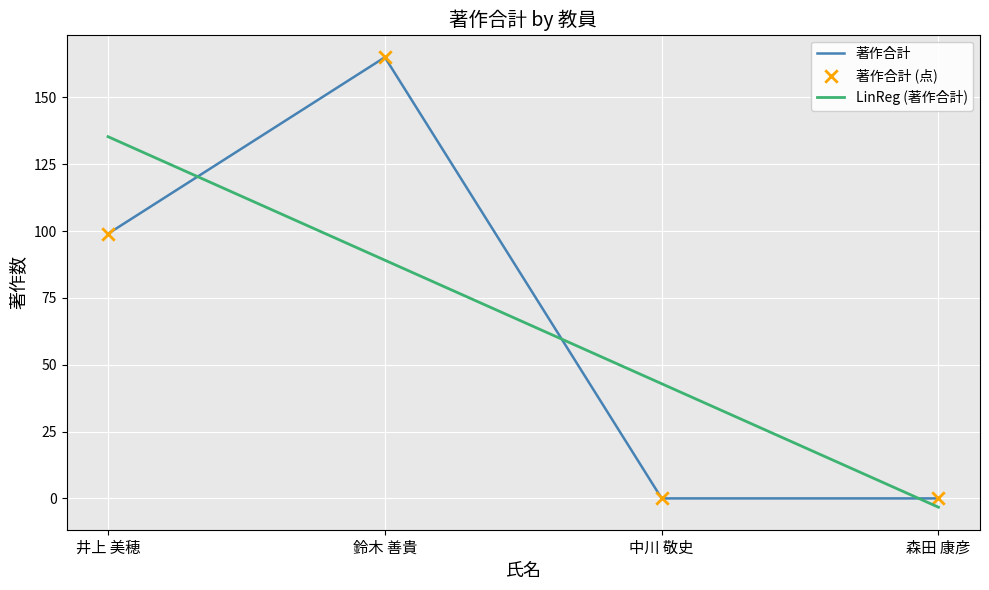

What is the total value across all series at 井上 美穂?

234.3